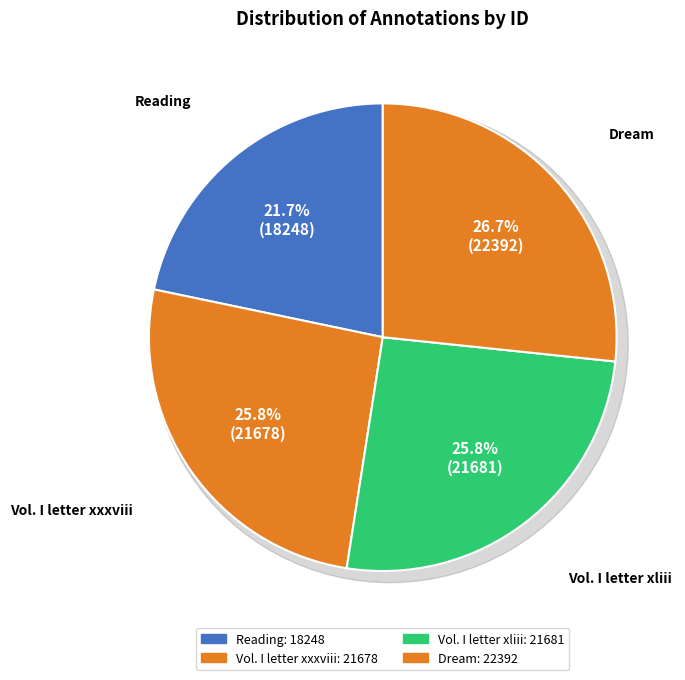

To the nearest percent, what is the difference between the Reading and Dream slice percentages?

5%